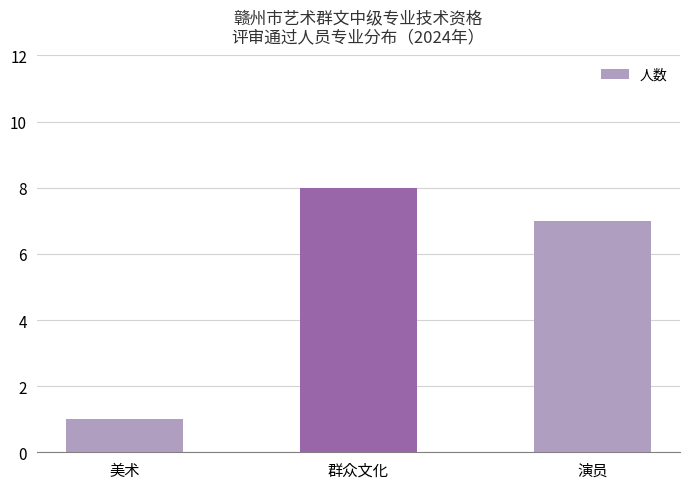

Count the number of categories in the chart.

3